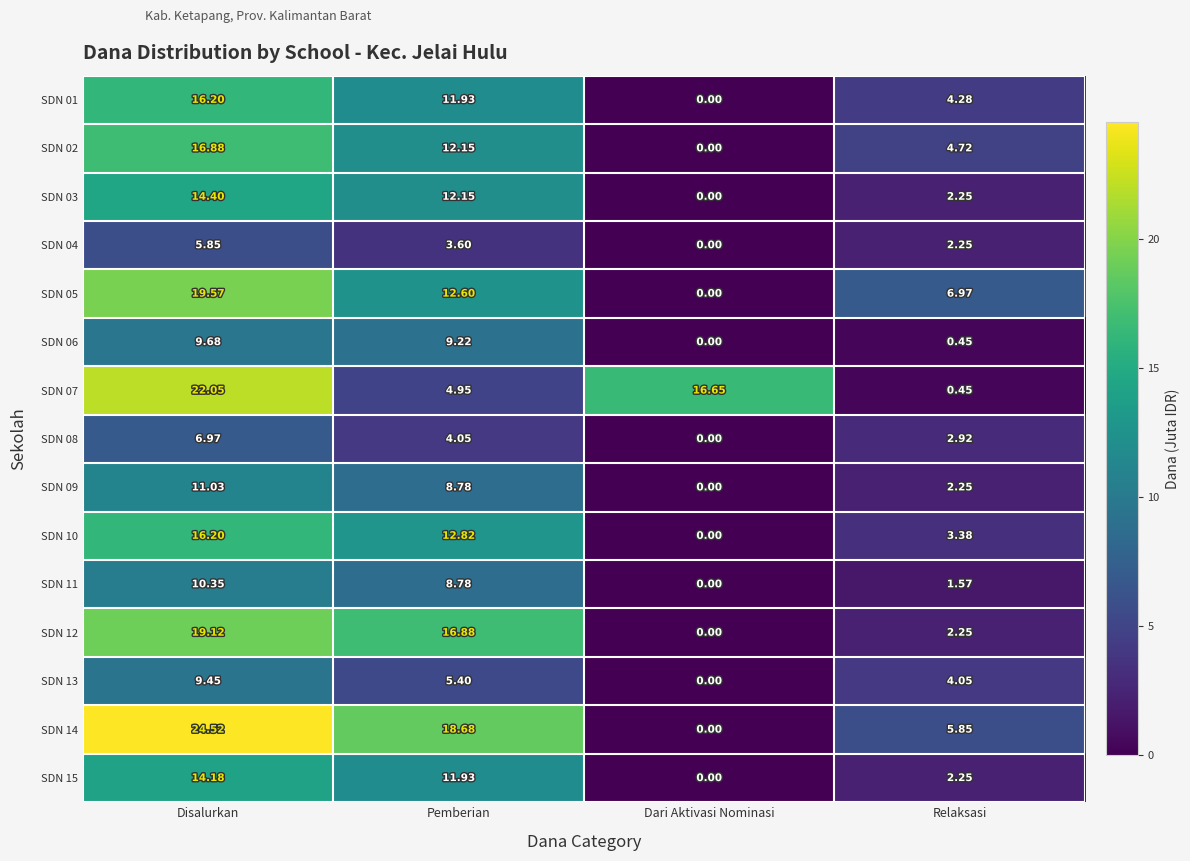

How many data points does each series have?

4